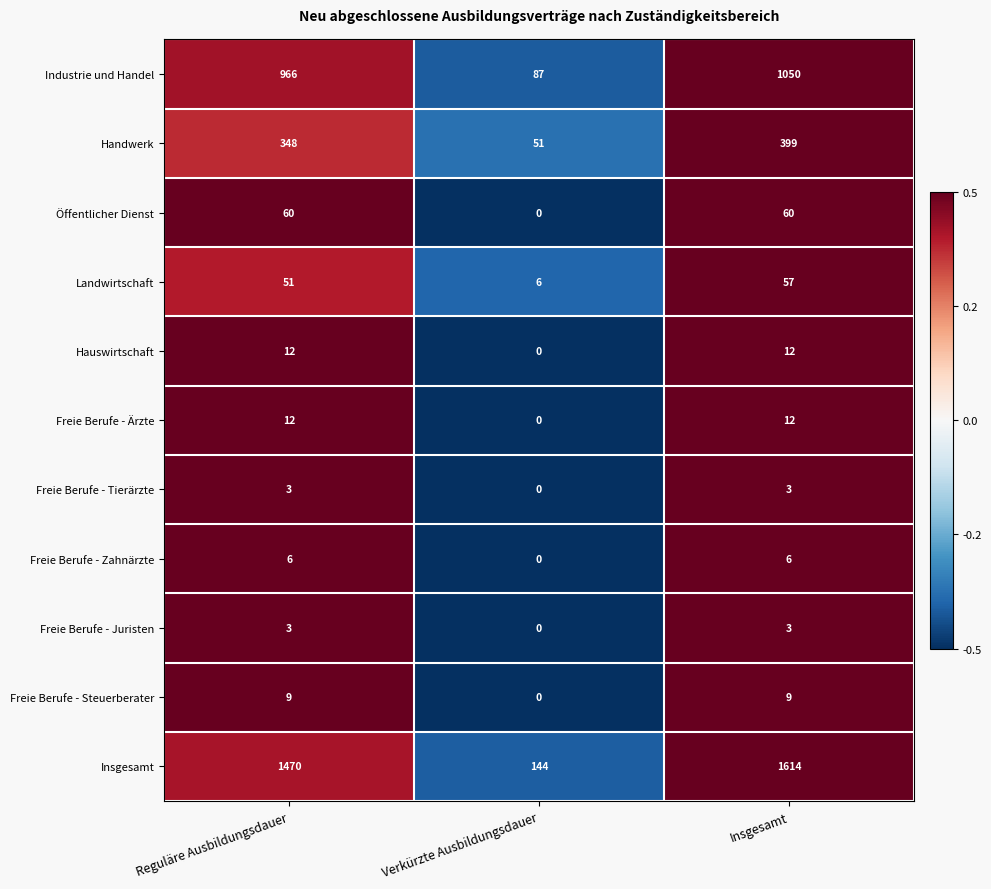

True or false: Öffentlicher Dienst has a value of 60 at Insgesamt.

True